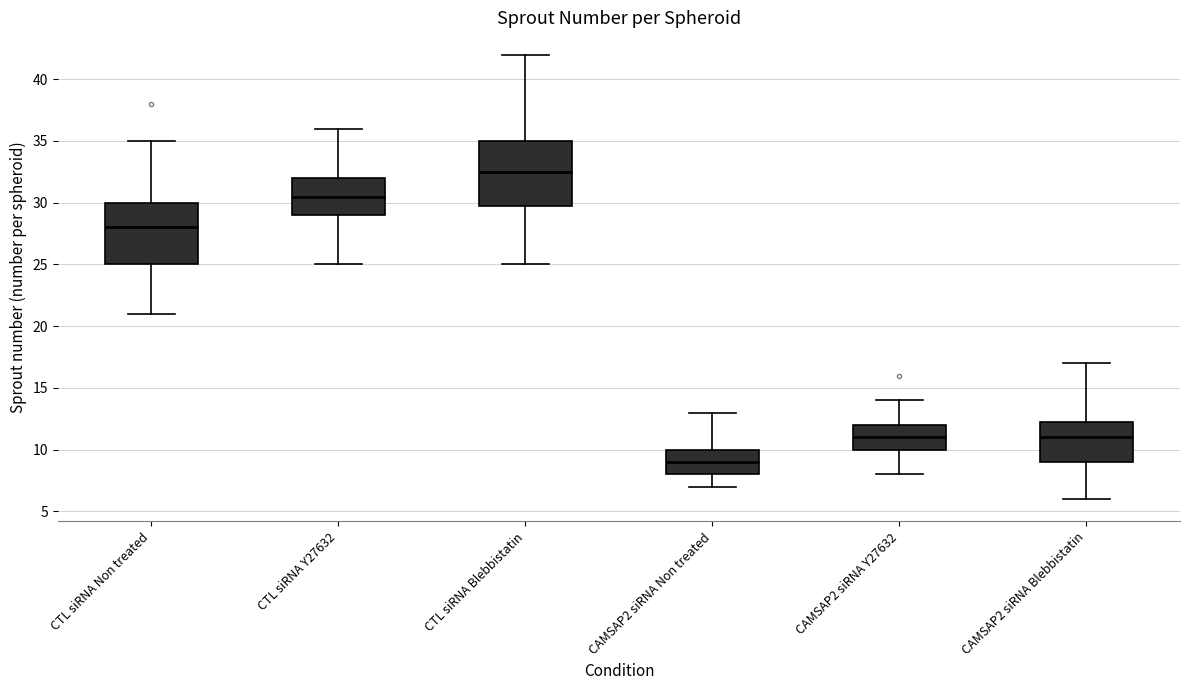

Which box's median line is the highest?

CTL siRNA Blebbistatin